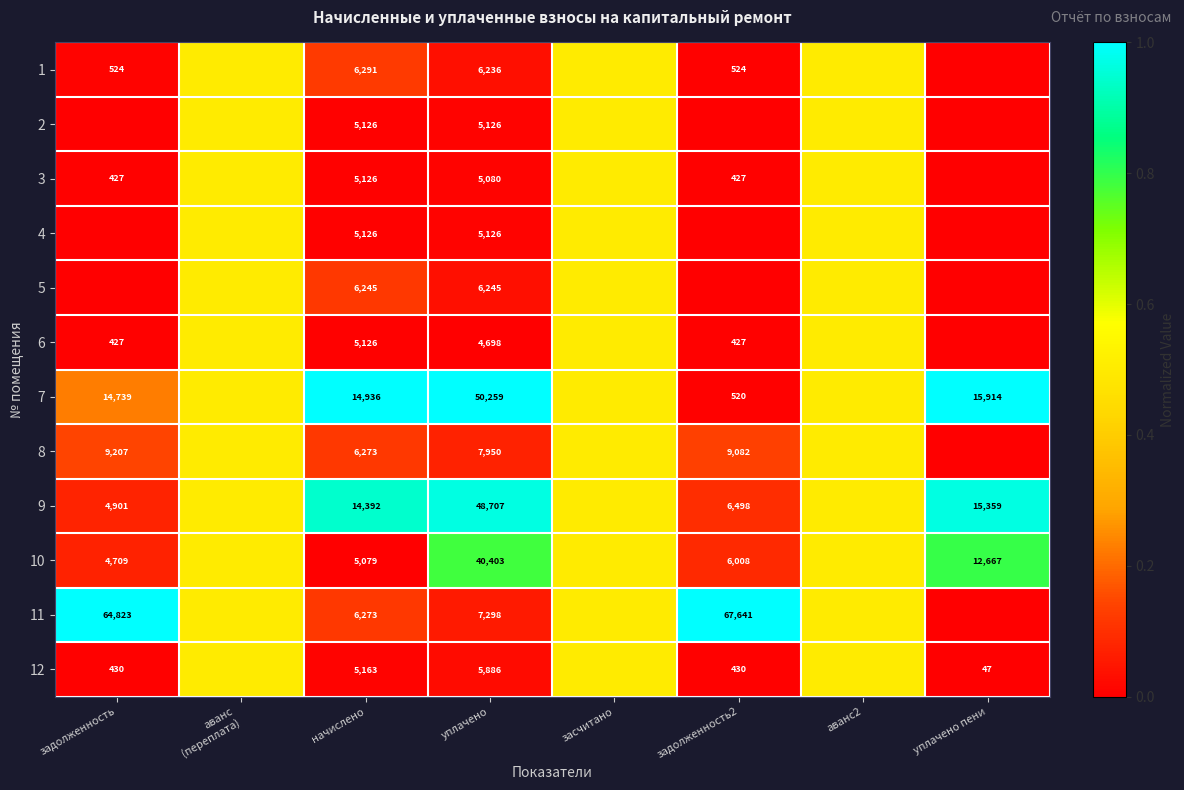

What is the total value across all series at уплачено?

193014.0